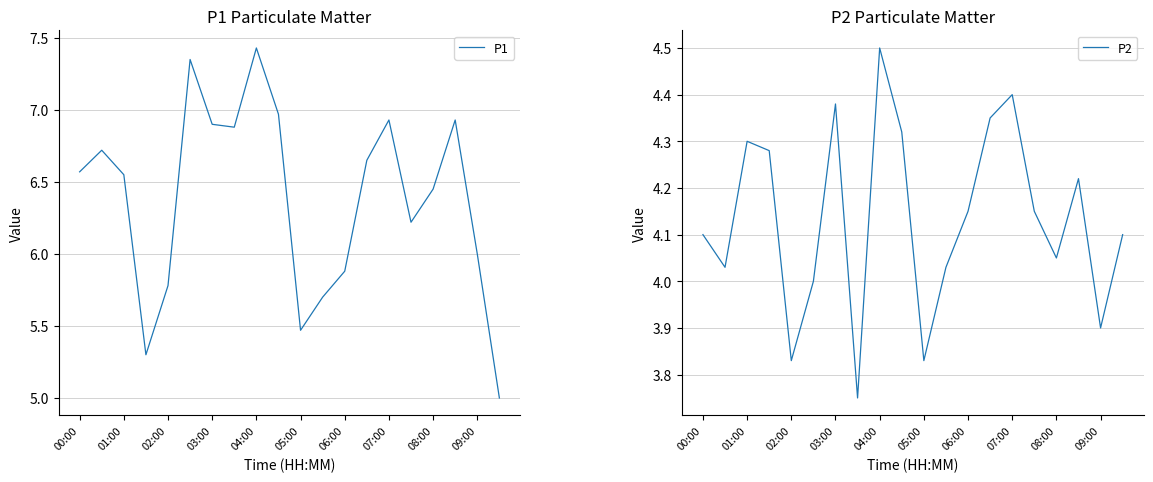

In P1, how many points are higher than both neighbors (excluding endpoints)?

5